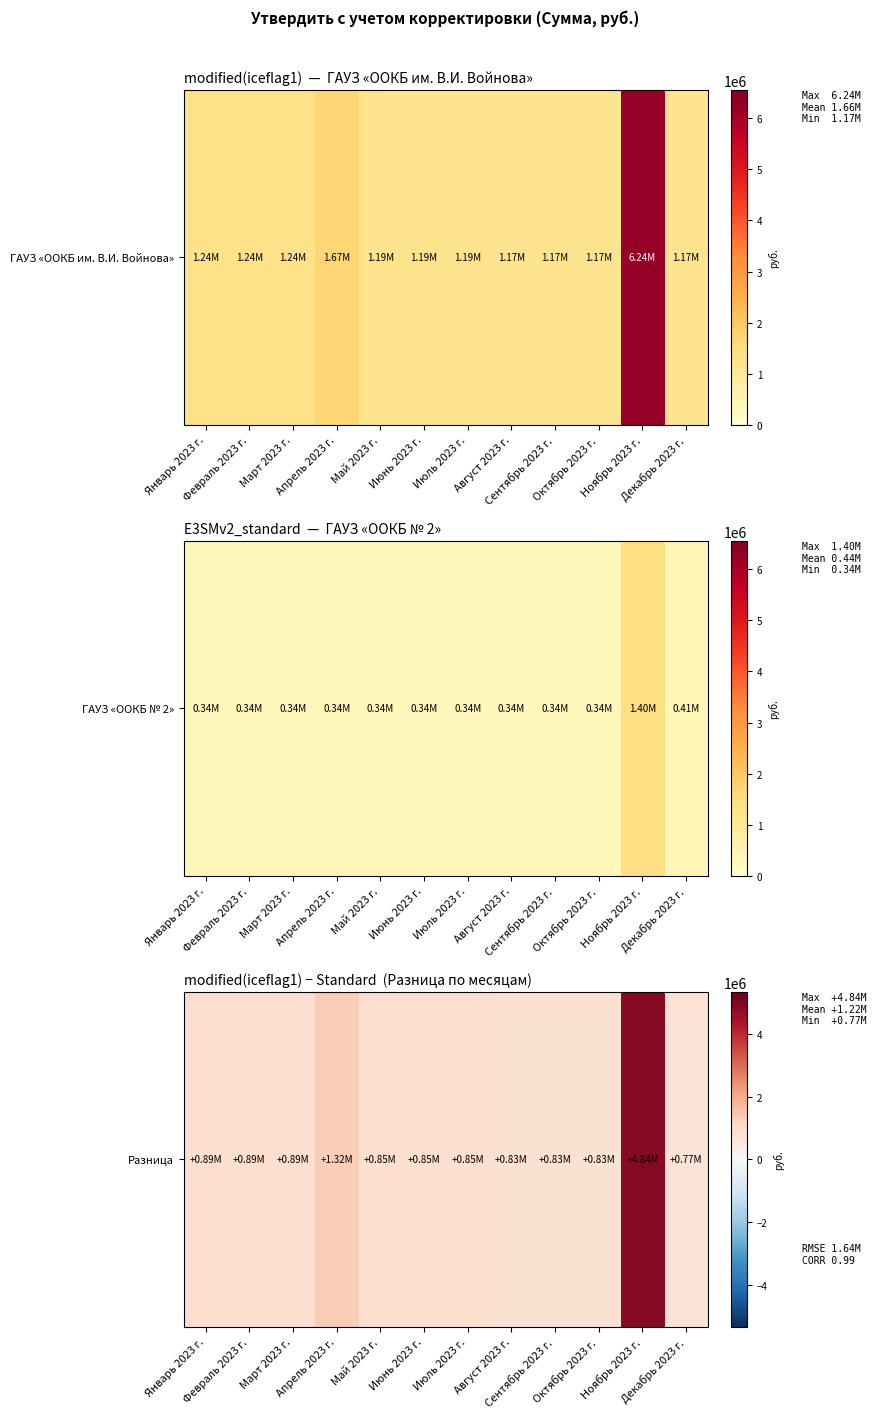

Is it true that the value at Март 2023 г. is 1428897.0?

False